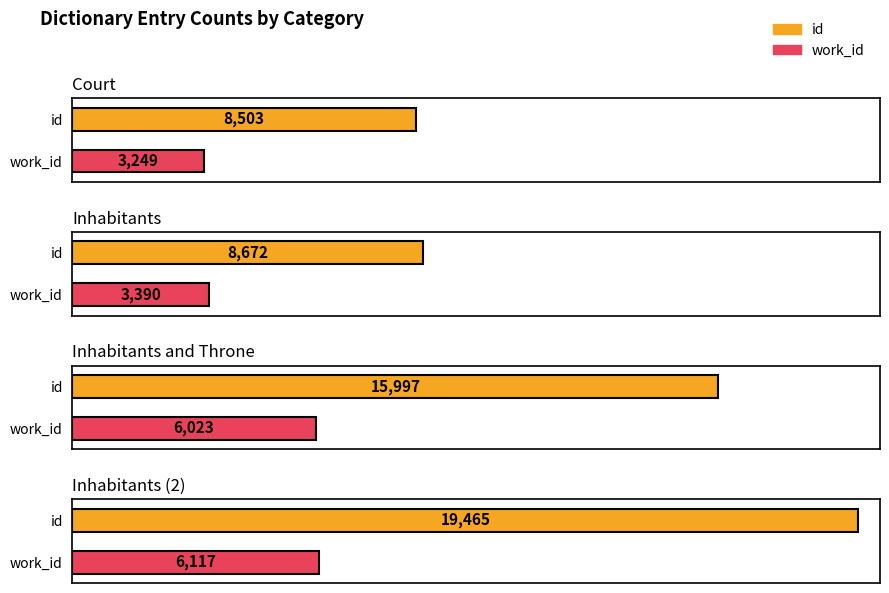

Which series has the widest spread of values?

id